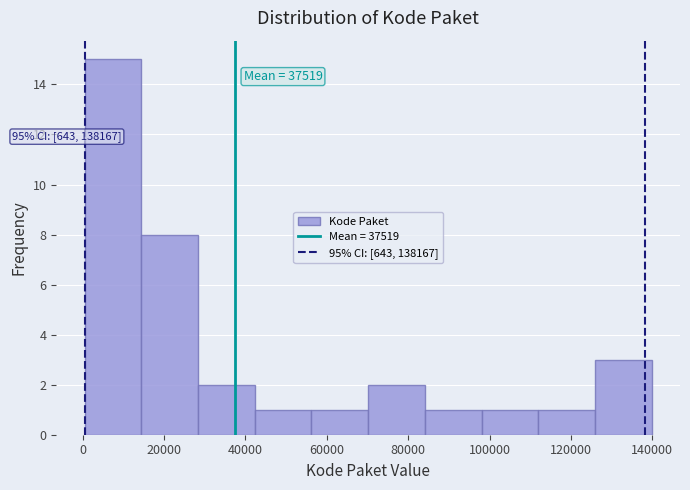

Over which range of the x-axis is the bar tallest?

0 to 14000